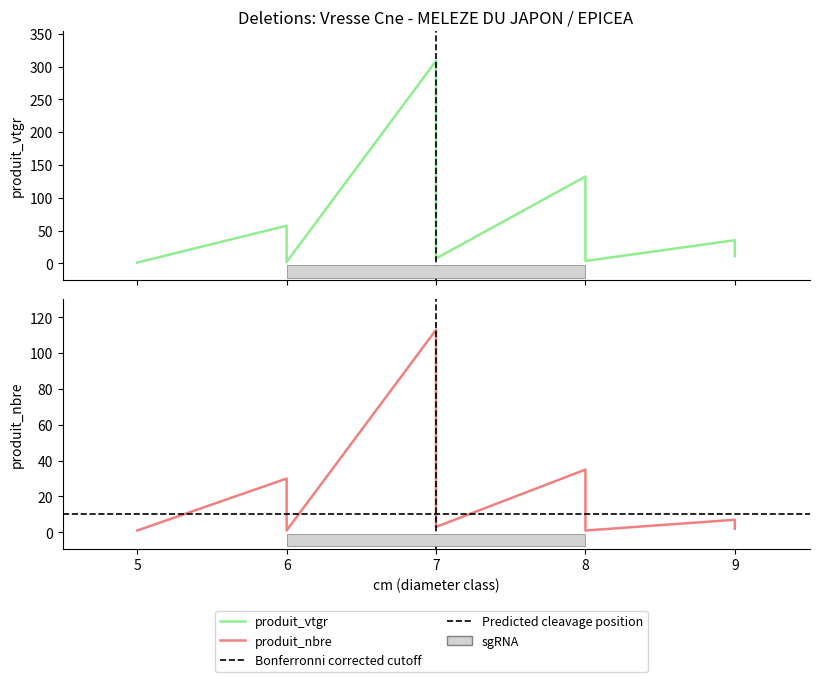

List the series in order of their overall mean, highest first.

produit_vtgr, produit_nbre